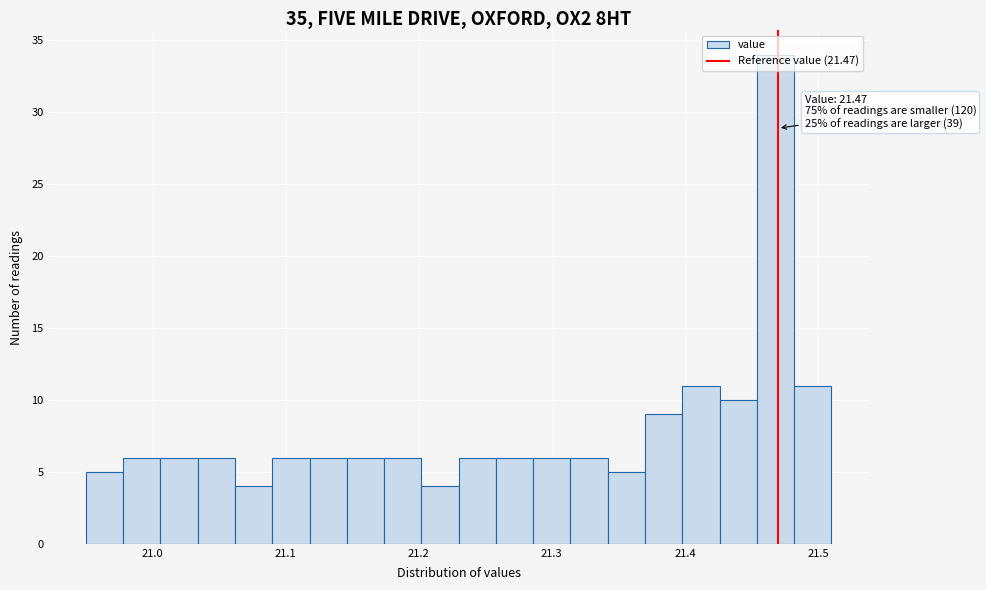

Around what value on the x-axis is the tallest bar? Give the approximate position of its centre, as read against the axis.

21.47